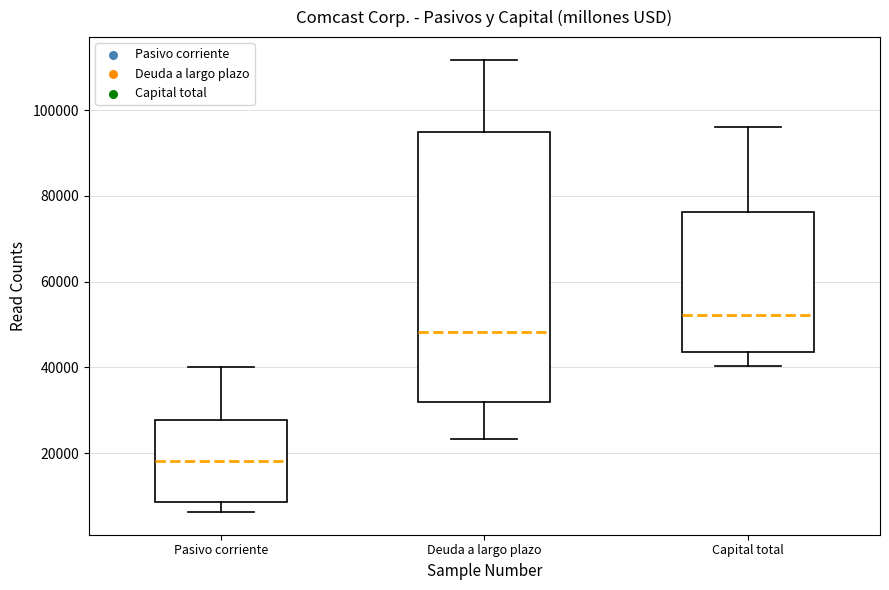

Reading left to right, read every box against the y-axis: the position of its median line, the range the box covers, and the ends of its whiskers. The values are not printed on the chart, so give them approximately, as read against the axis.

Pasivo corriente: median 18000, box 8000 to 28000, whiskers 6000 to 40000
Deuda a largo plazo: median 48000, box 32000 to 94000, whiskers 24000 to 112000
Capital total: median 52000, box 44000 to 76000, whiskers 40000 to 96000